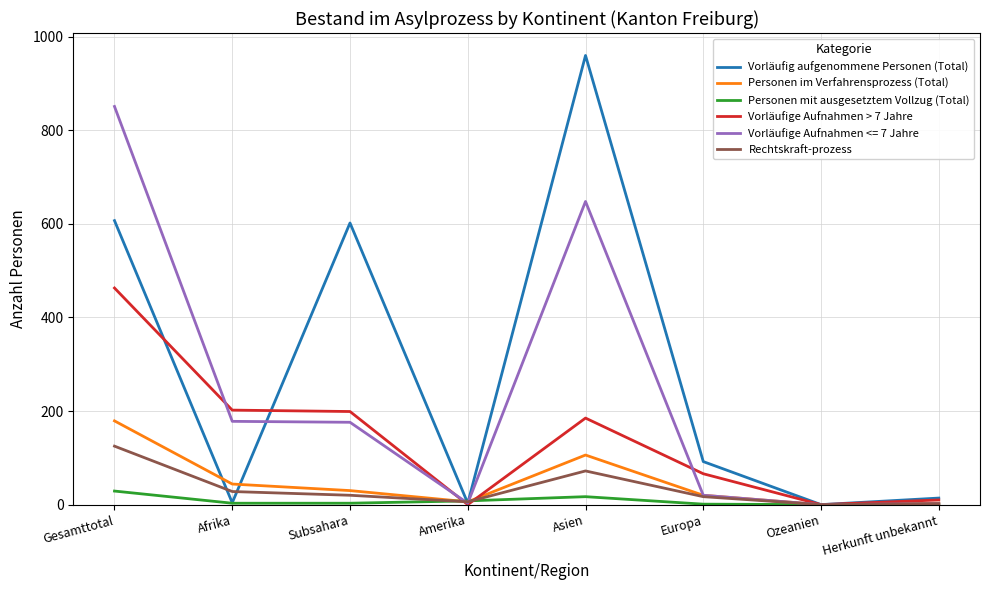

Which series has the largest range (max minus min)?

Vorläufig aufgenommene Personen (Total)